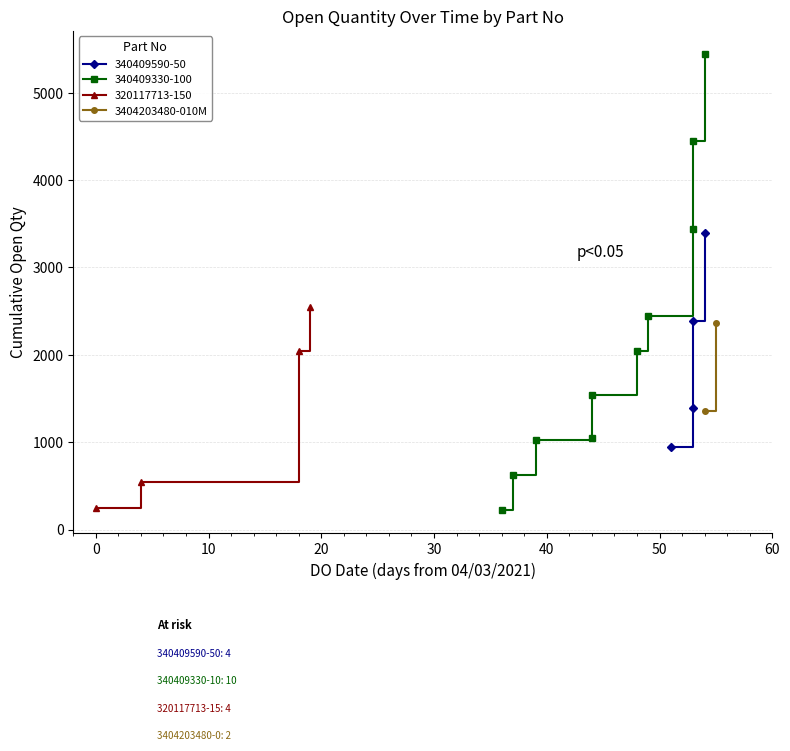

True or false: 320117713-150 has more than 0 interior local peaks.

False